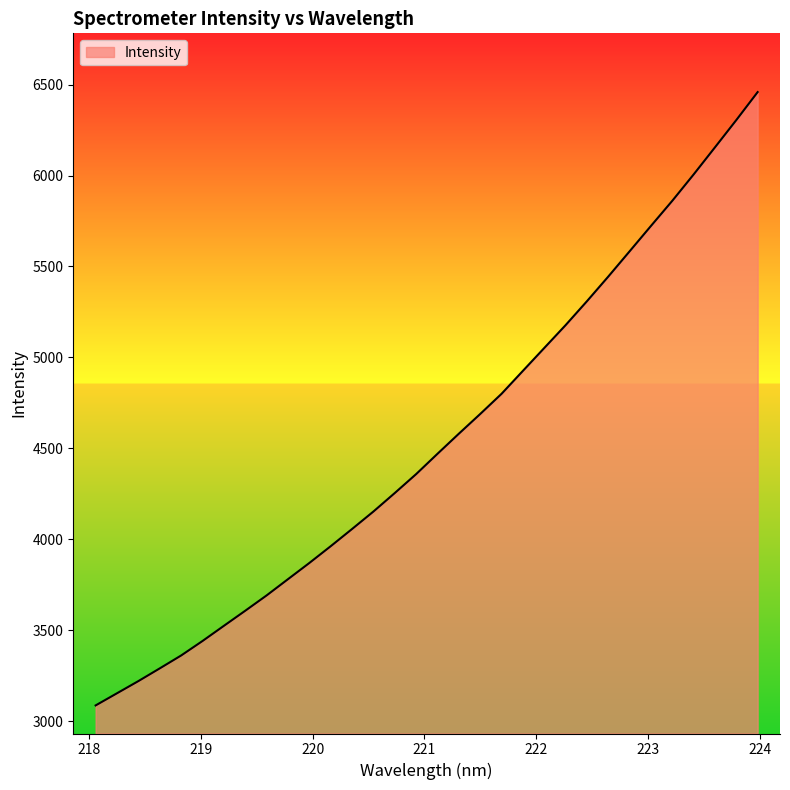

What is the difference between the maximum and minimum values?

3370.9